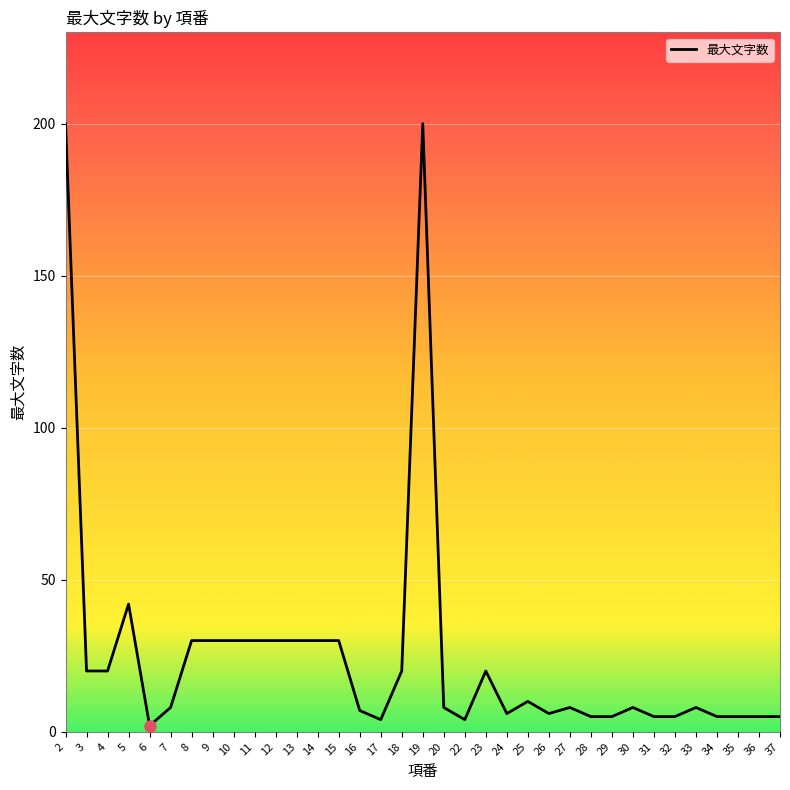

What is the maximum value shown in the chart?

200